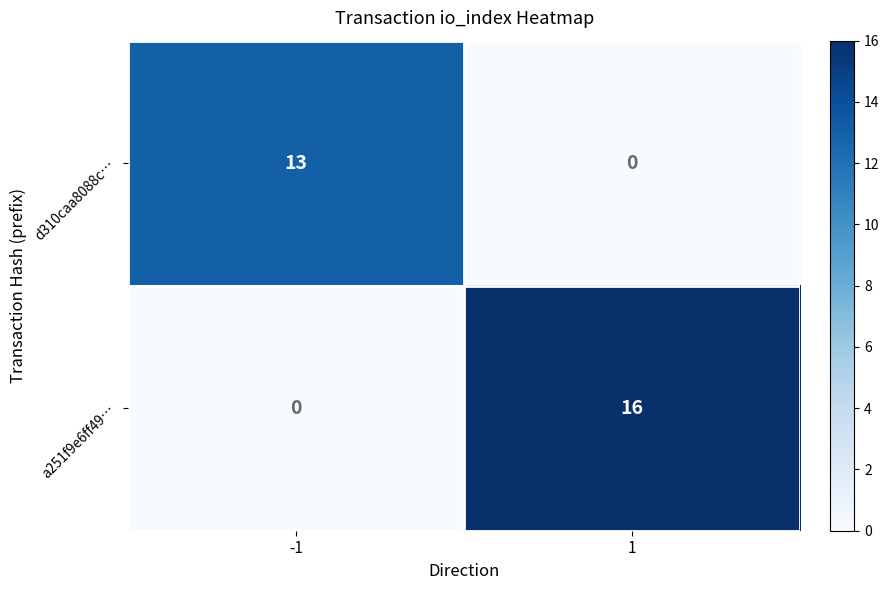

Reading left to right, list all the values displayed in this chart.

d310caa8088c…: 13	0
a251f9e6ff49…: 0	16